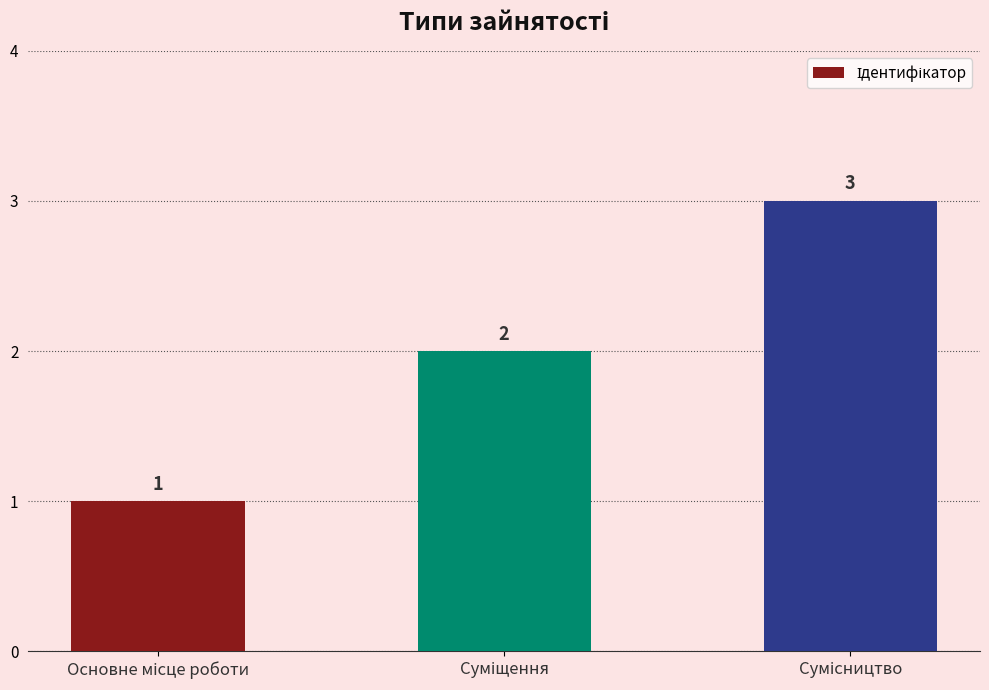

Count the values in the range 1 to 3.

3